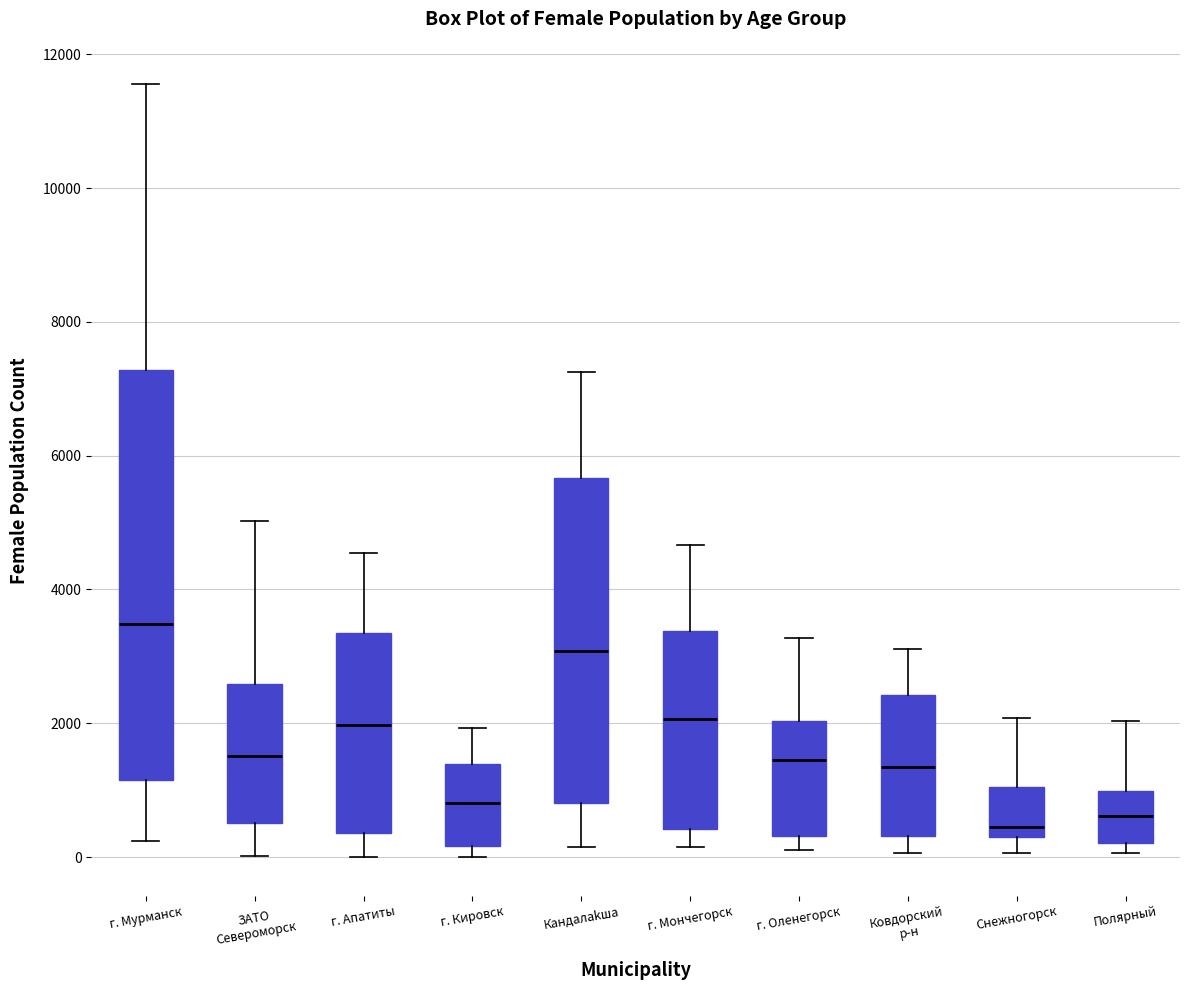

Reading left to right, transcribe this box plot: for each box, give where its median line is, the range the box spans, and where its two whiskers end, as read against the y-axis. The values are not printed on the chart, so give them approximately, as read against the axis.

г. Мурманск: median 3400, box 1200 to 7200, whiskers 200 to 11600
ЗАТО Североморск: median 1600, box 600 to 2600, whiskers 0 to 5000
г. Апатиты: median 2000, box 400 to 3400, whiskers 0 to 4600
г. Кировск: median 800, box 200 to 1400, whiskers 0 to 2000
Кандалаkша: median 3000, box 800 to 5600, whiskers 200 to 7200
г. Мончегорск: median 2000, box 400 to 3400, whiskers 200 to 4600
г. Оленегорск: median 1400, box 400 to 2000, whiskers 200 to 3200
Ковдорский р-н: median 1400, box 400 to 2400, whiskers 0 to 3200
Снежногорск: median 400, box 200 to 1000, whiskers 0 to 2000
Полярный: median 600, box 200 to 1000, whiskers 0 to 2000